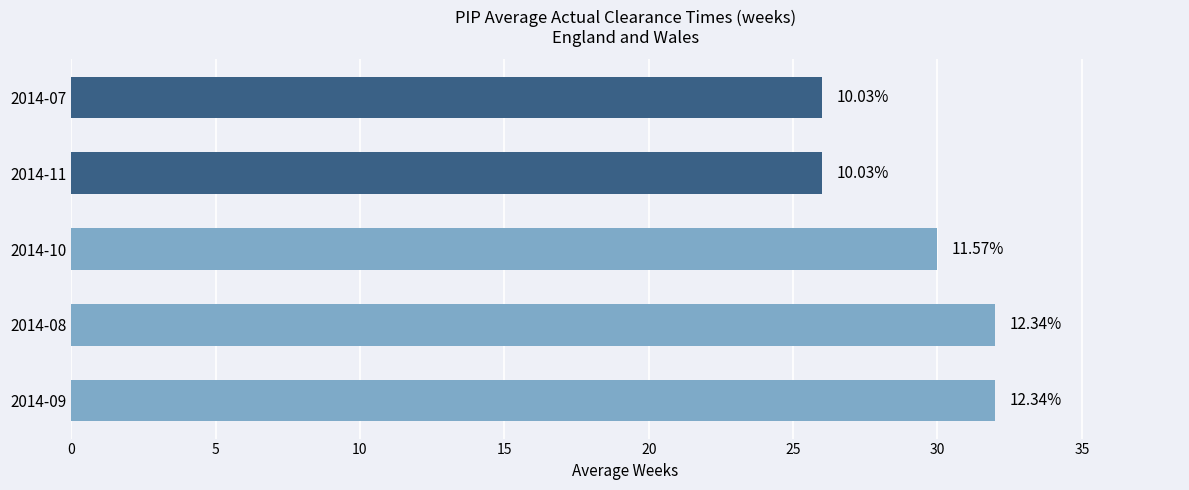

How many bars are there in total?

5